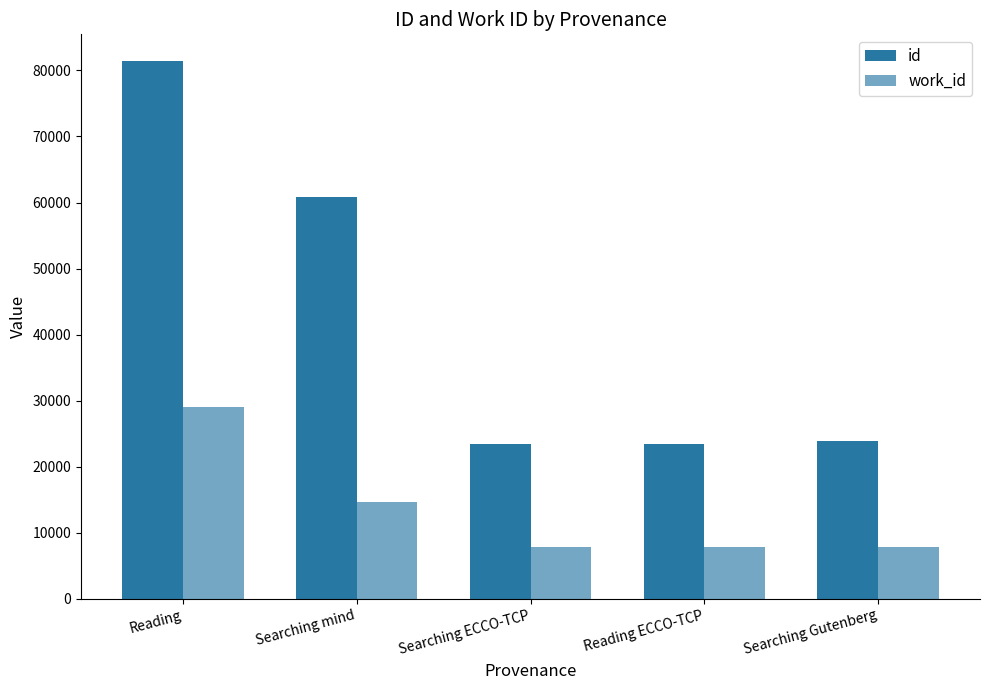

Rank the series by their maximum value, from lowest to highest.

work_id, id